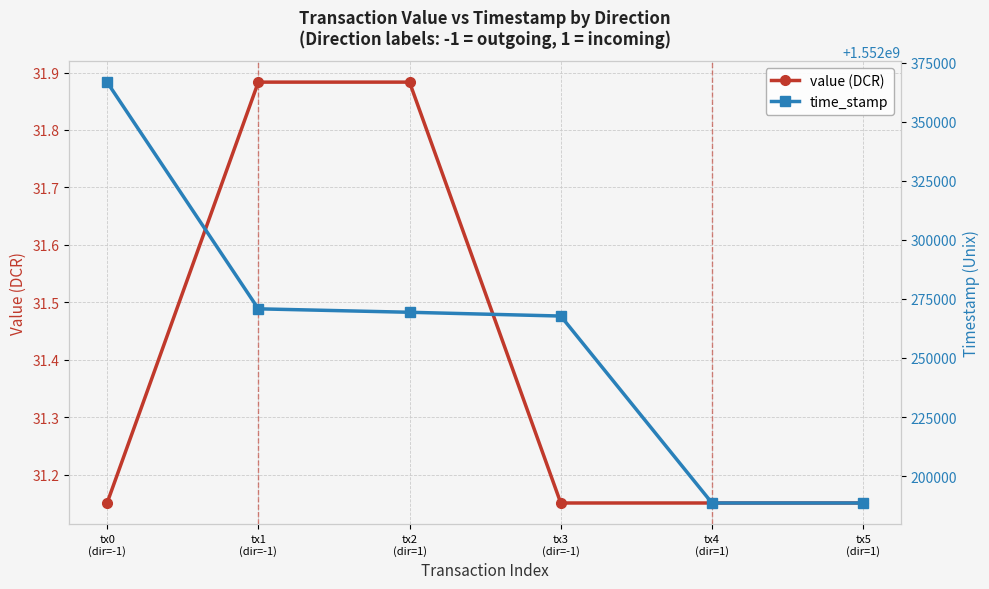

What is the total value across all series at tx5
(dir=1)?

1552188657.2